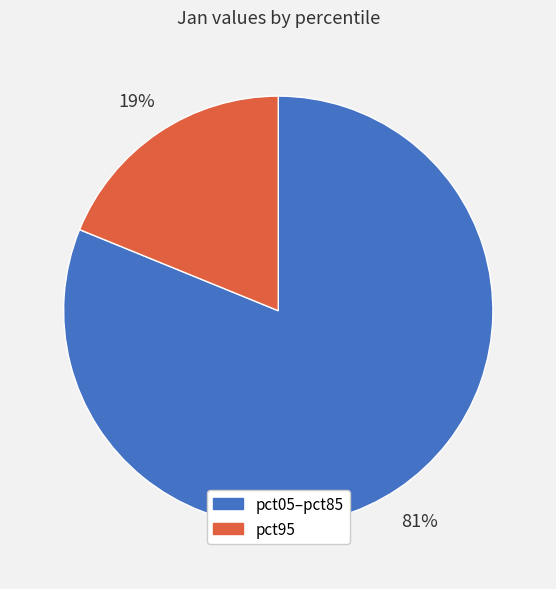

What percentage is the pct05–pct85 slice, to the nearest percent?

81%